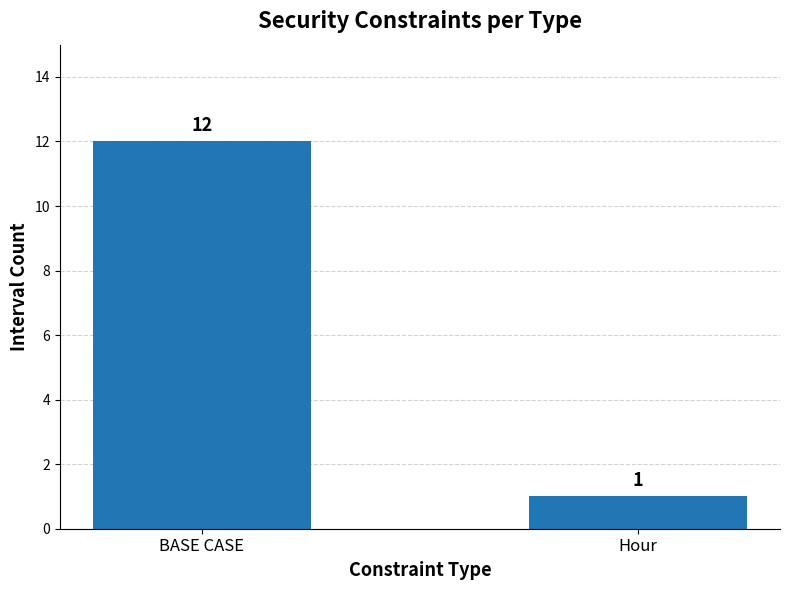

What is the smallest value displayed?

1